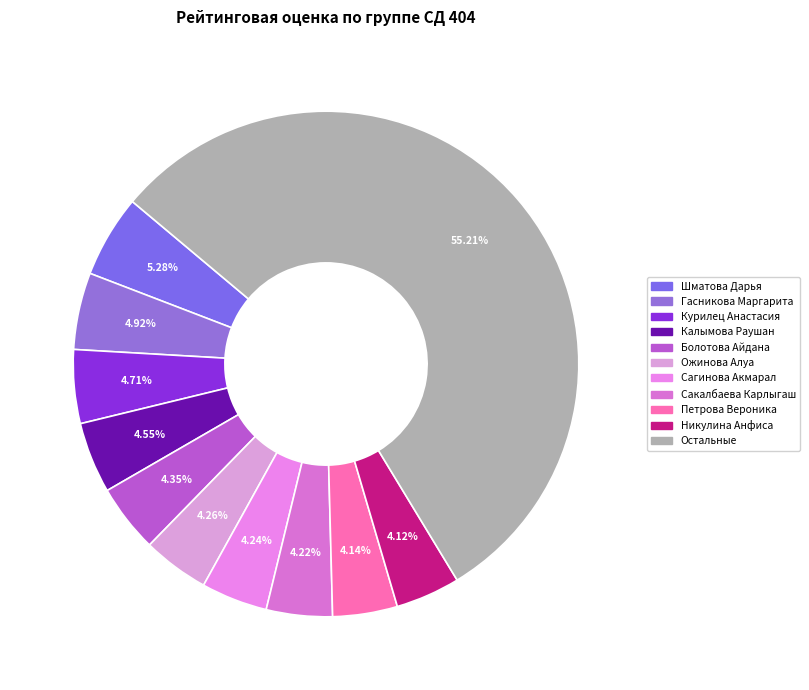

How many slices are in this pie chart?

11